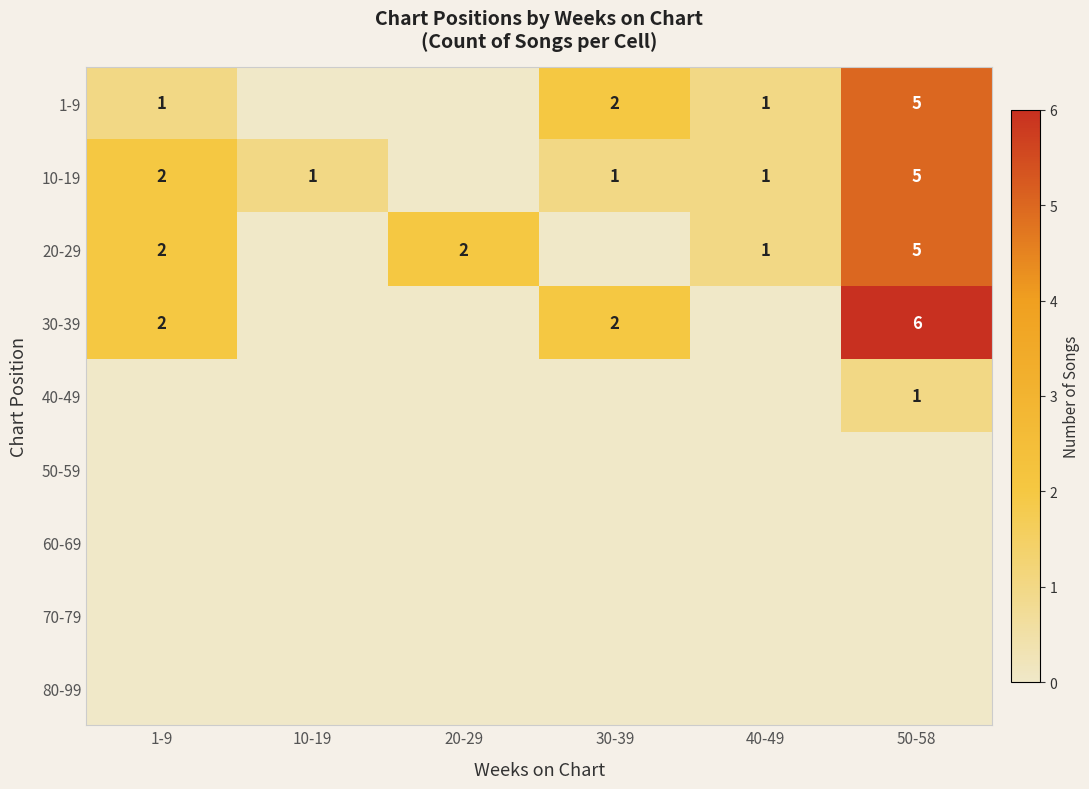

Is it true that 10-19 equals 2 at 1-9?

True